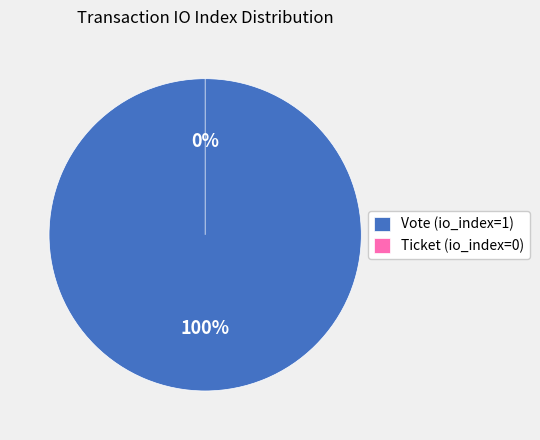

To the nearest percent, what is the combined percentage of Vote (io_index=1) and Ticket (io_index=0)?

100%